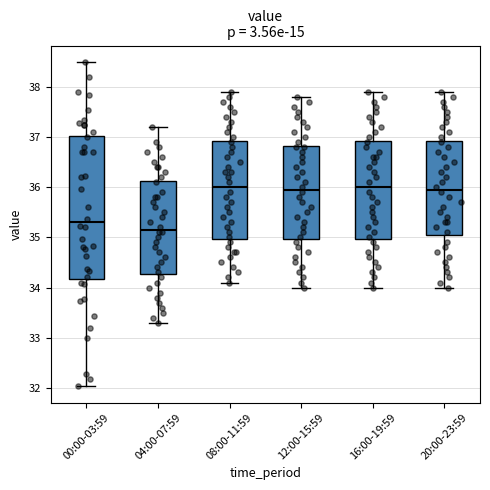

Comparing the boxes themselves (not the whiskers), which one is the tallest?

00:00-03:59